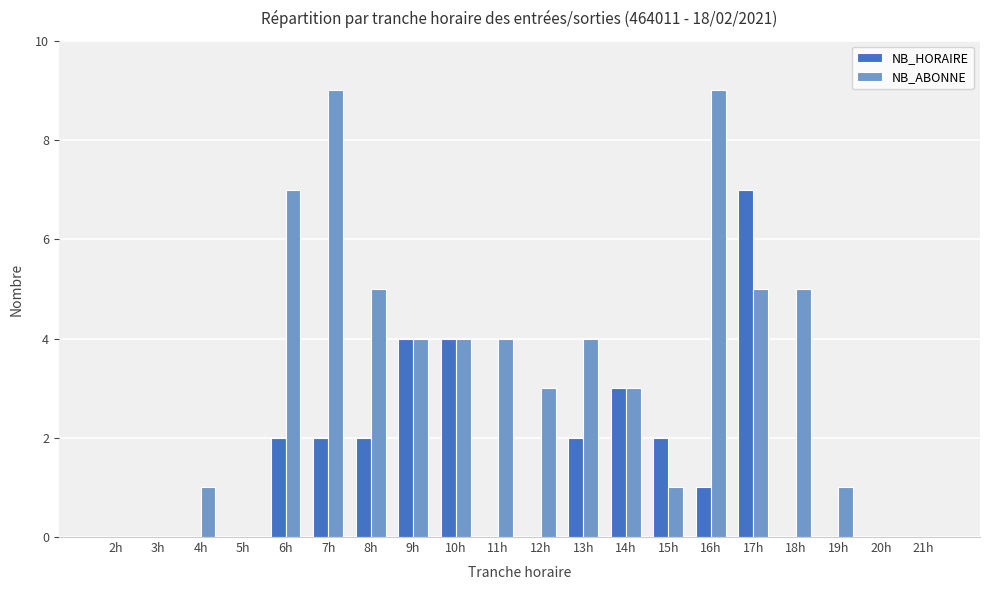

Between 15h and 21h, which series saw the biggest shift?

NB_HORAIRE